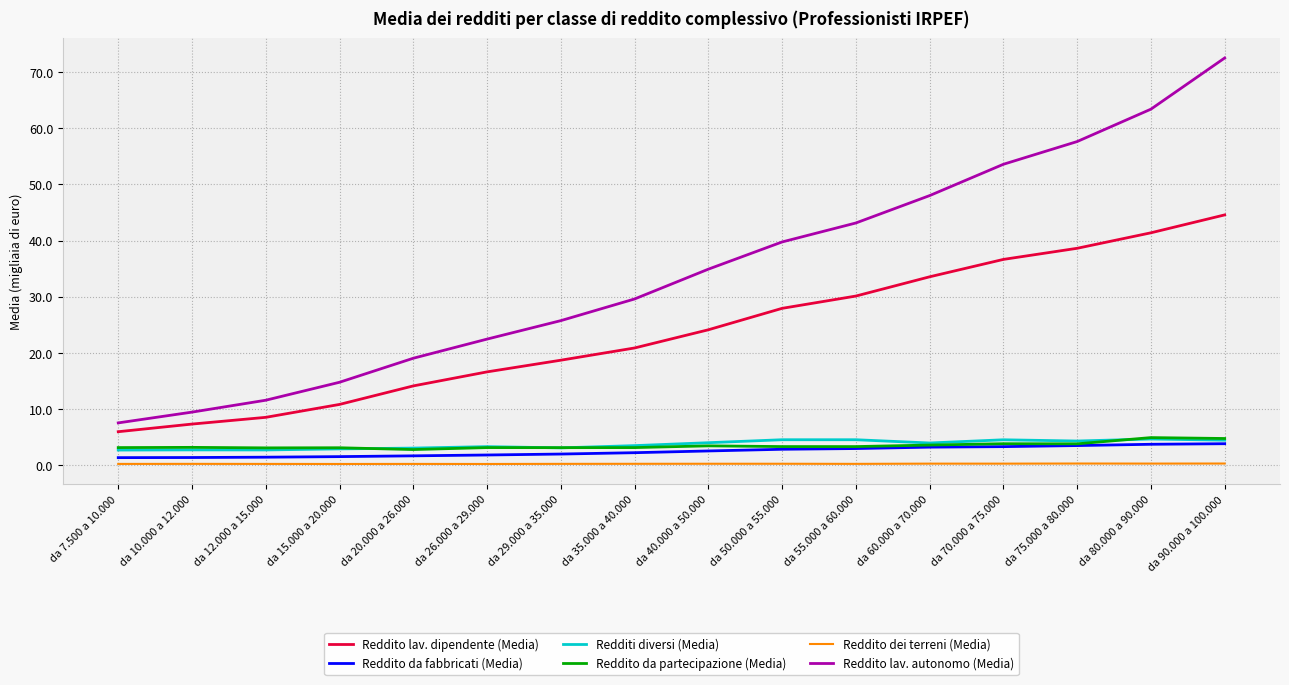

What is the average value of the Reddito da fabbricati (Media) series?

2.4